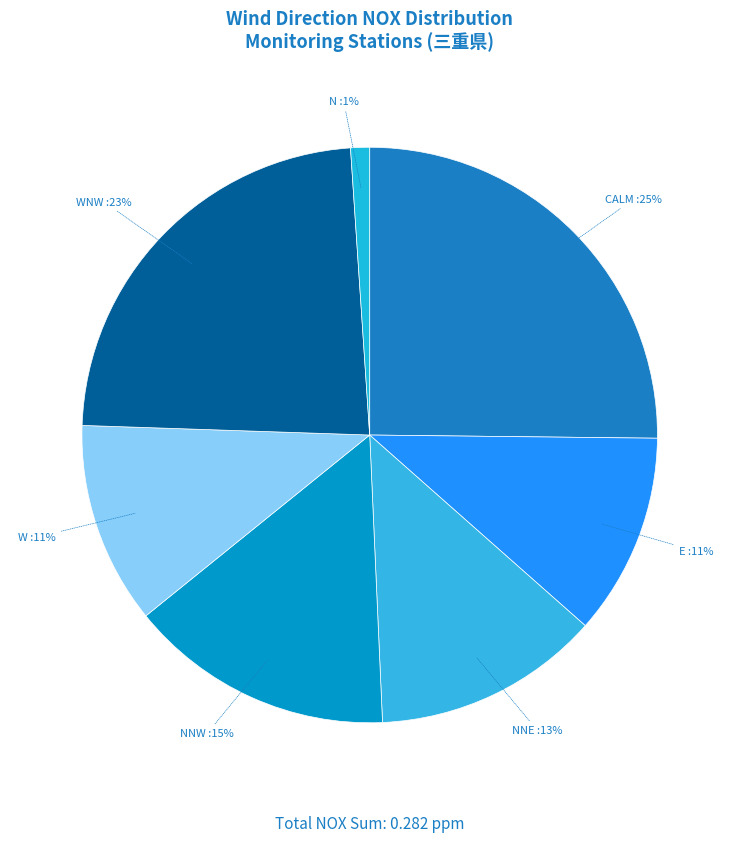

How many slices are in this pie chart?

7